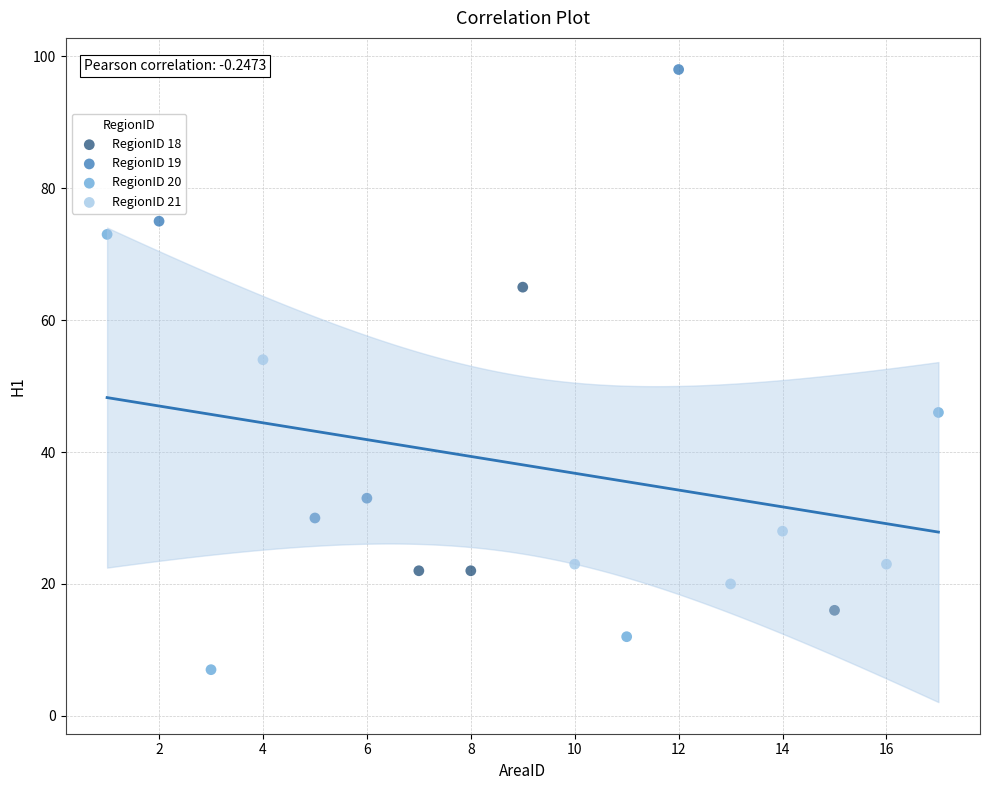

Which series reaches the minimum Y coordinate?

RegionID 20